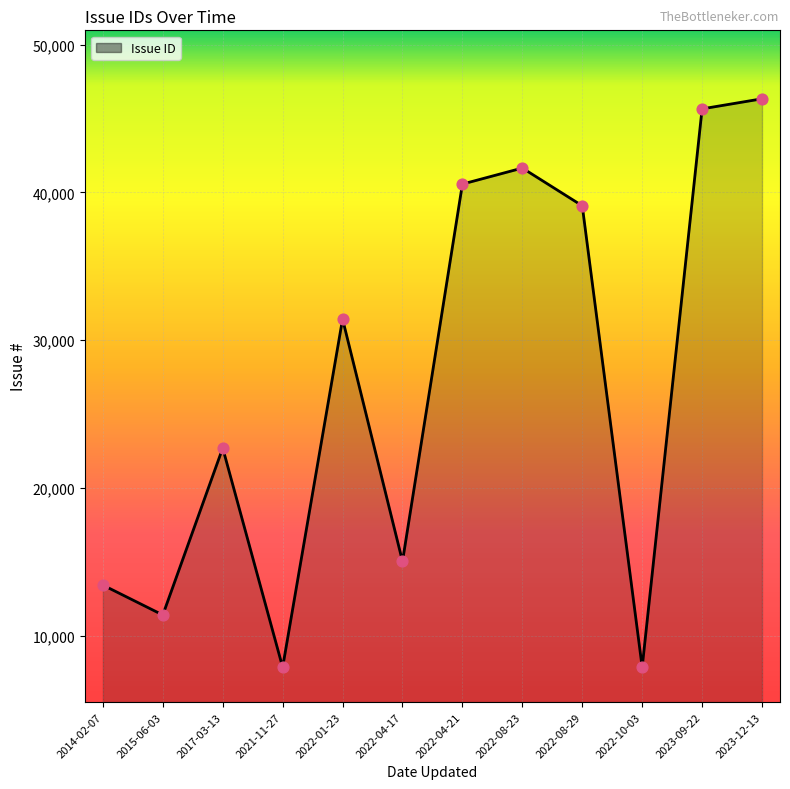

Approximately how many times larger is the value at 2017-03-13 compared to 2022-10-03?

2.9